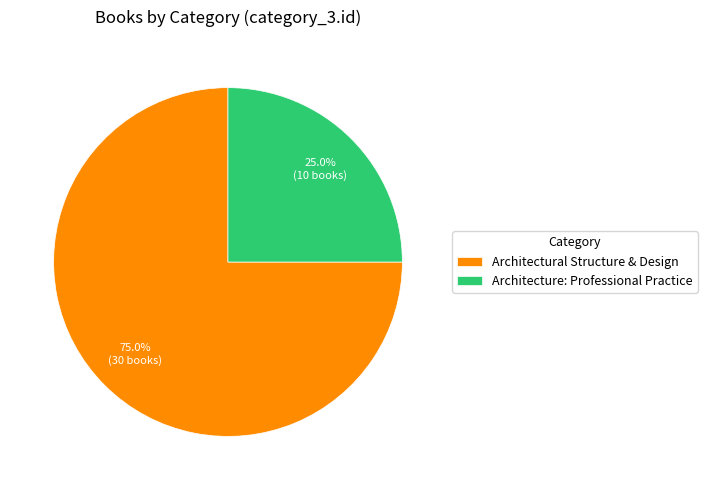

Rank the categories by value from highest to lowest.

Architectural Structure & Design, Architecture: Professional Practice